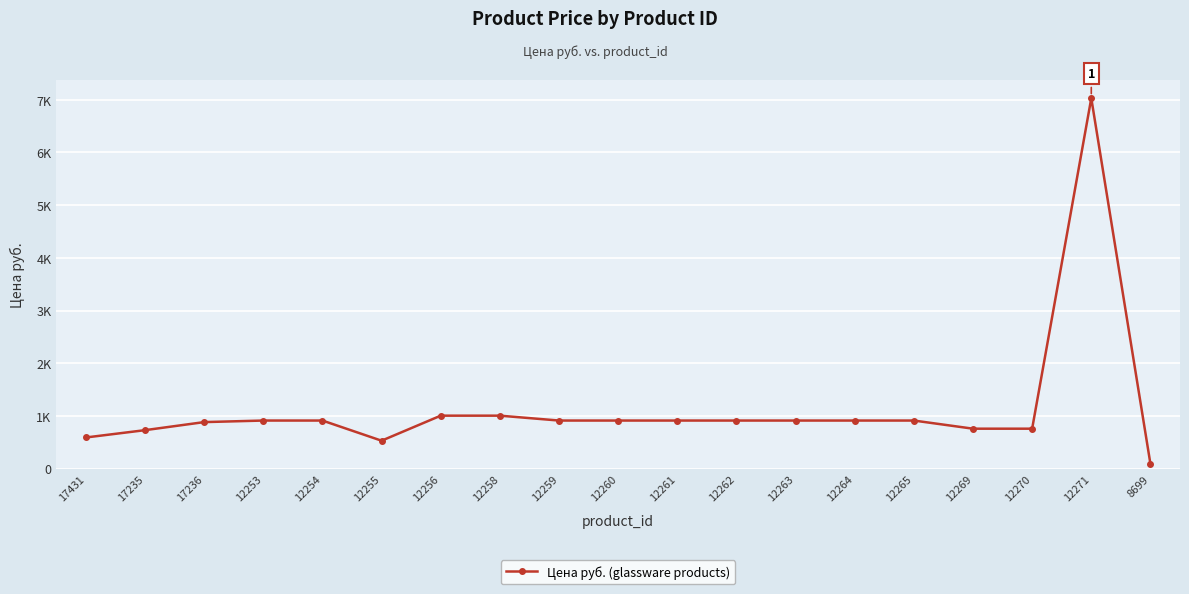

Is this an area chart (filled region under the line)?

No